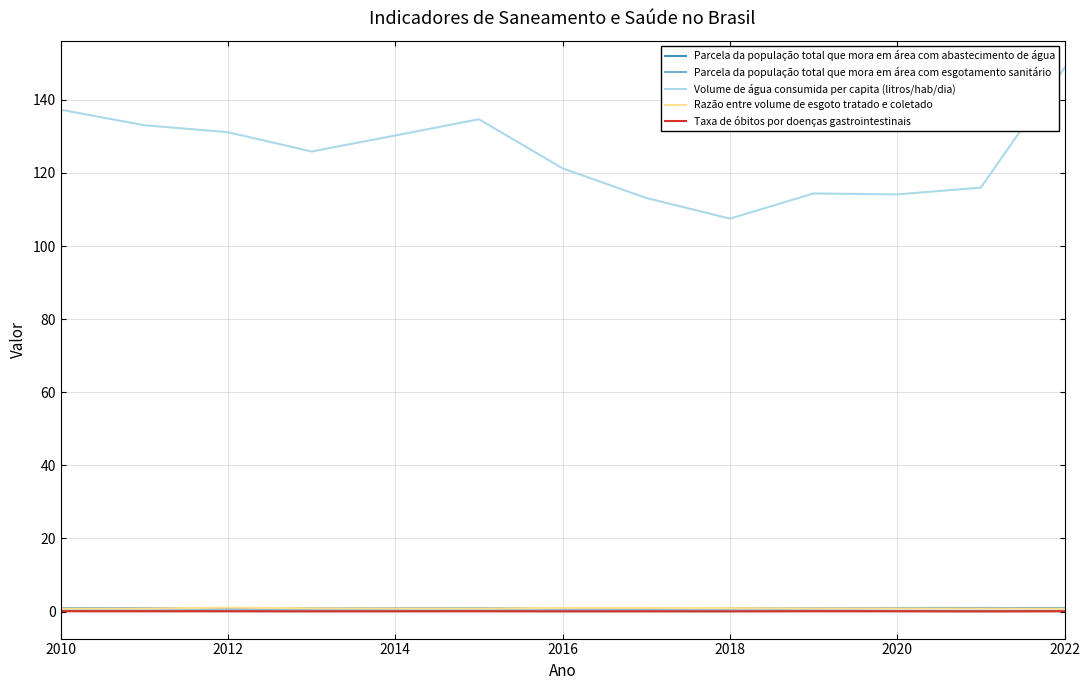

At how many categories does at least one series exceed 7?

13